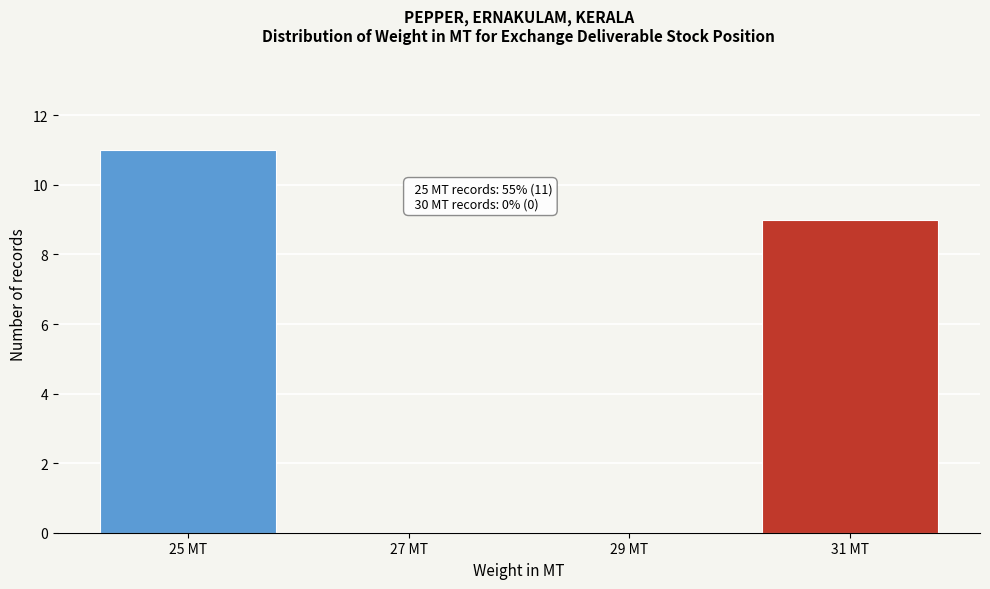

Over which range of the x-axis is the bar tallest?

24 to 26